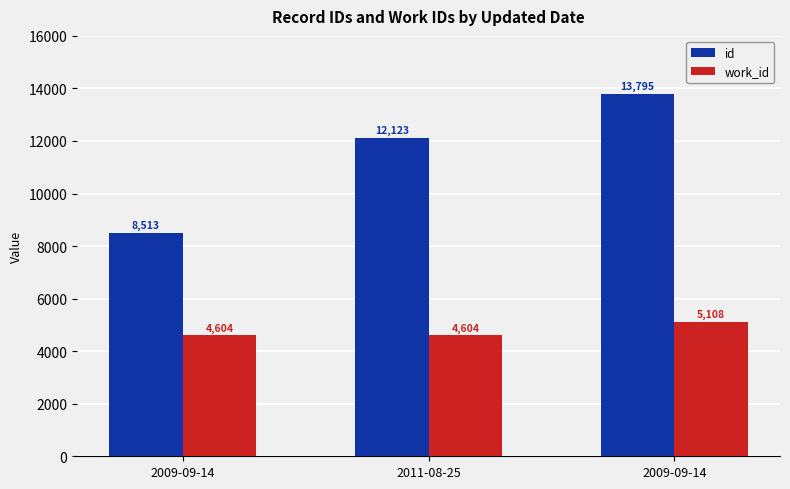

Does the chart contain any negative values?

No